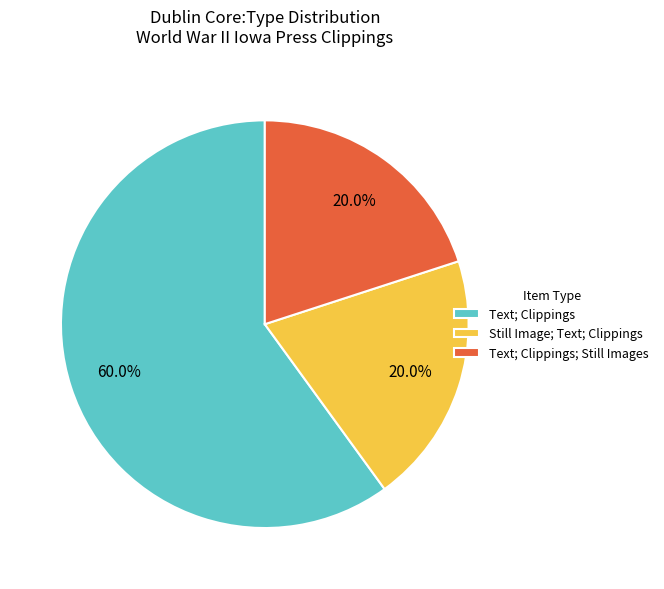

How much of the chart is everything except Text; Clippings; Still Images?

80.0%